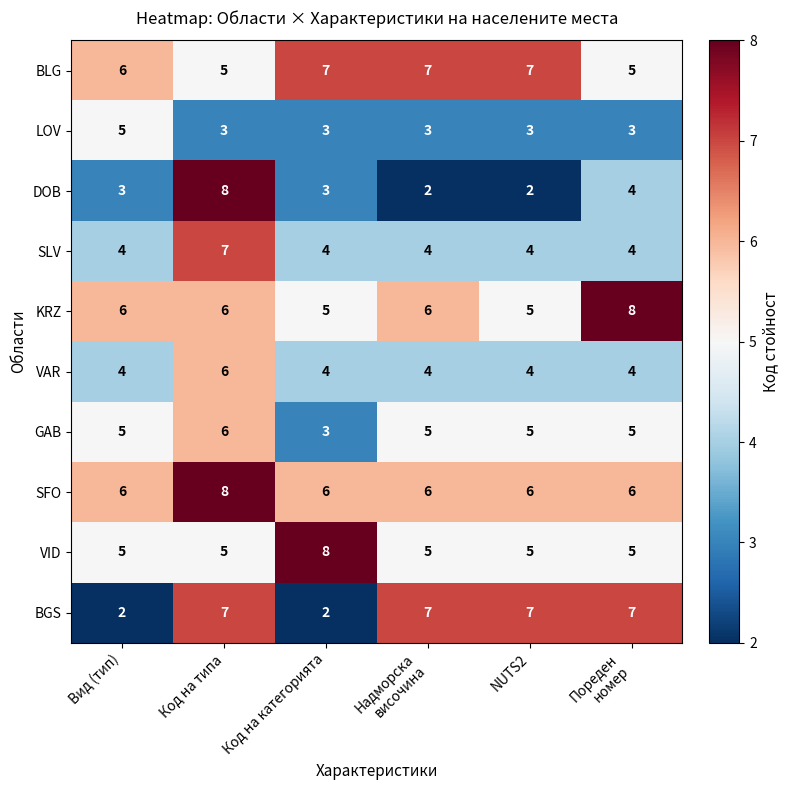

What is the difference between the highest and lowest values at Код на категорията?

6